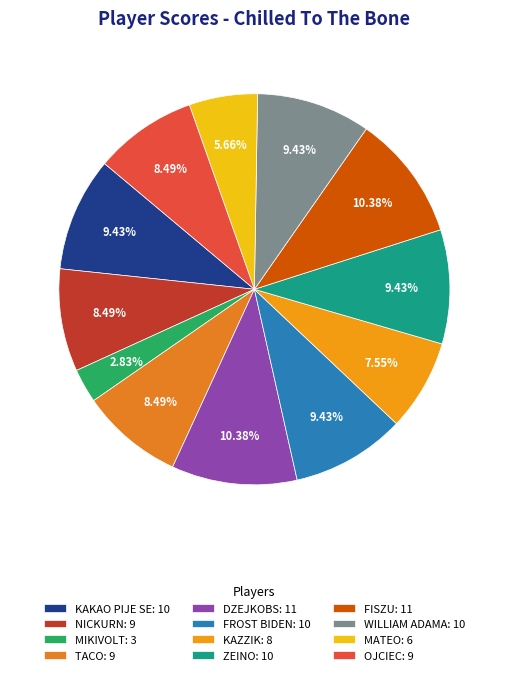

The OJCIEC slice represents 8% of the pie. True or false?

True